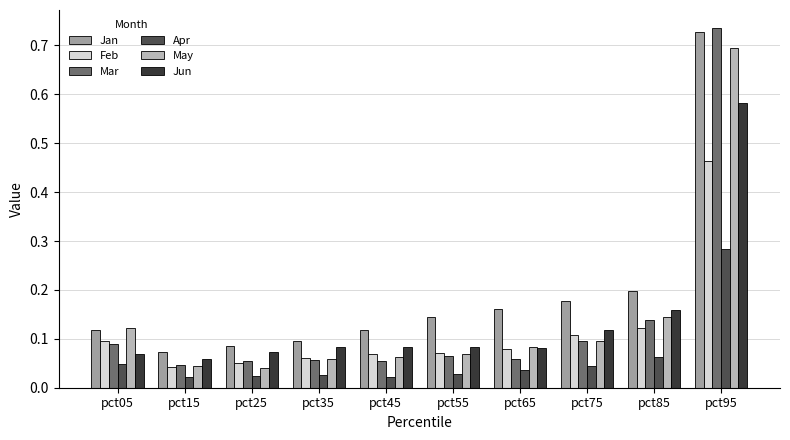

Which series changed the most between pct55 and pct95?

Mar